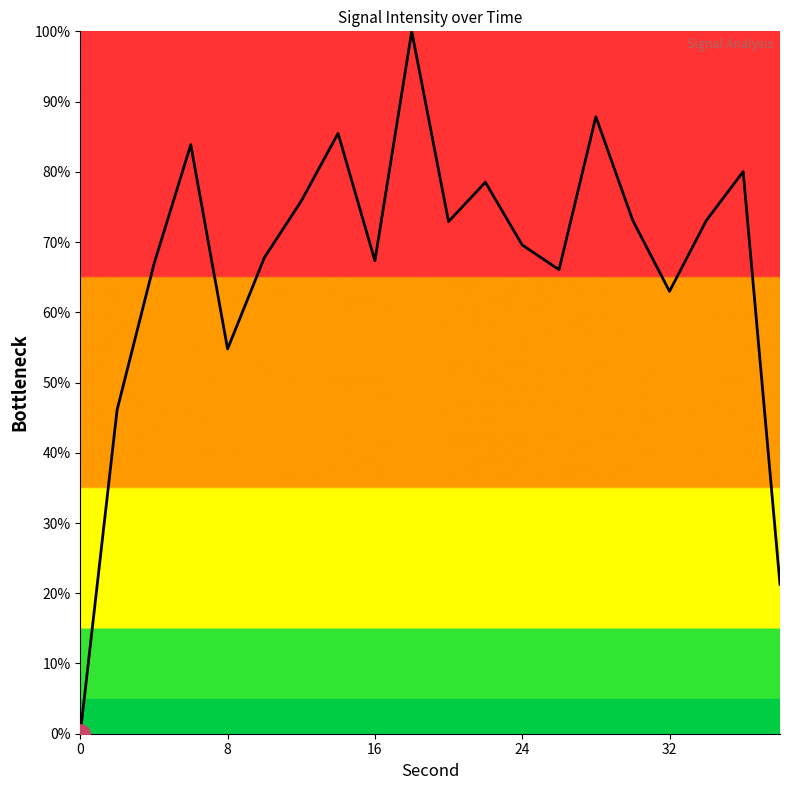

What is the difference between the maximum and minimum values?

100.0